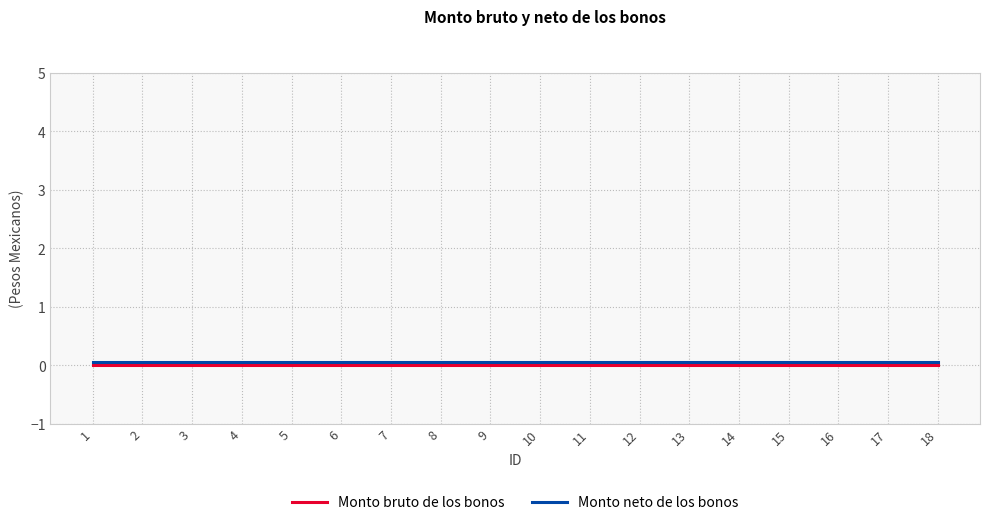

True or false: Monto bruto de los bonos and Monto neto de los bonos cross at least once.

False